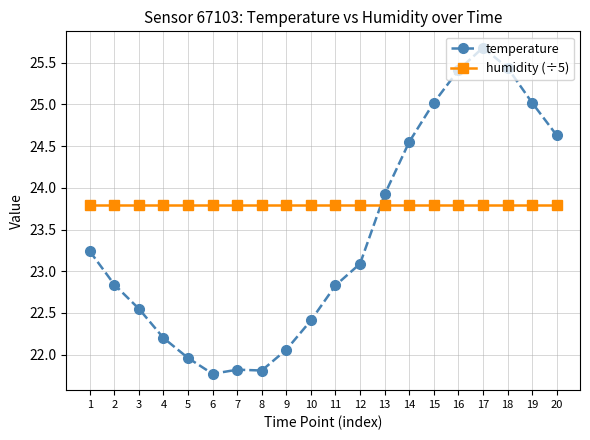

What are all the series names shown in the legend?

temperature, humidity (÷5)